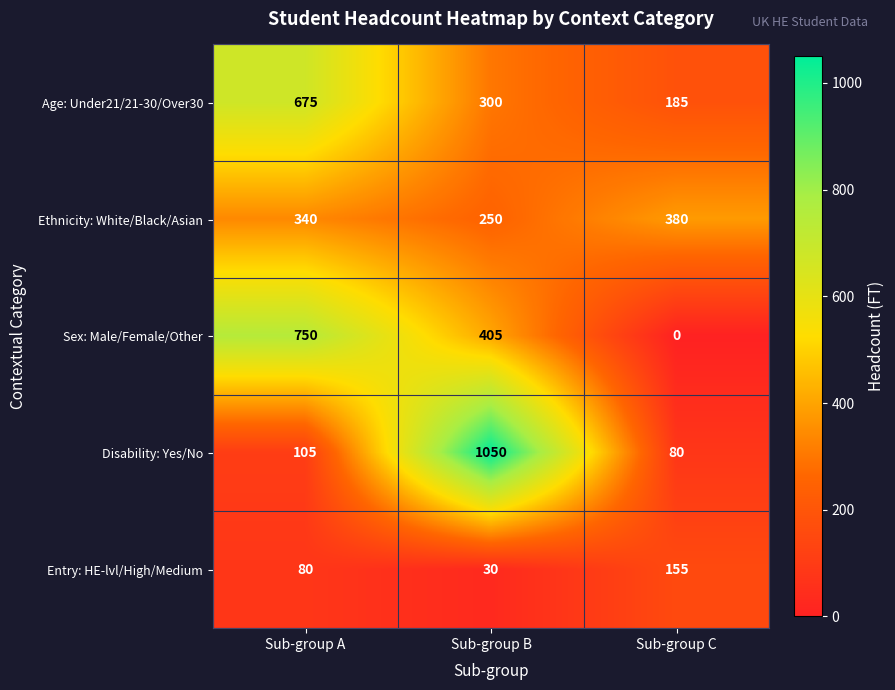

Which category has the lowest value in the Entry: HE-lvl/High/Medium series?

Sub-group B